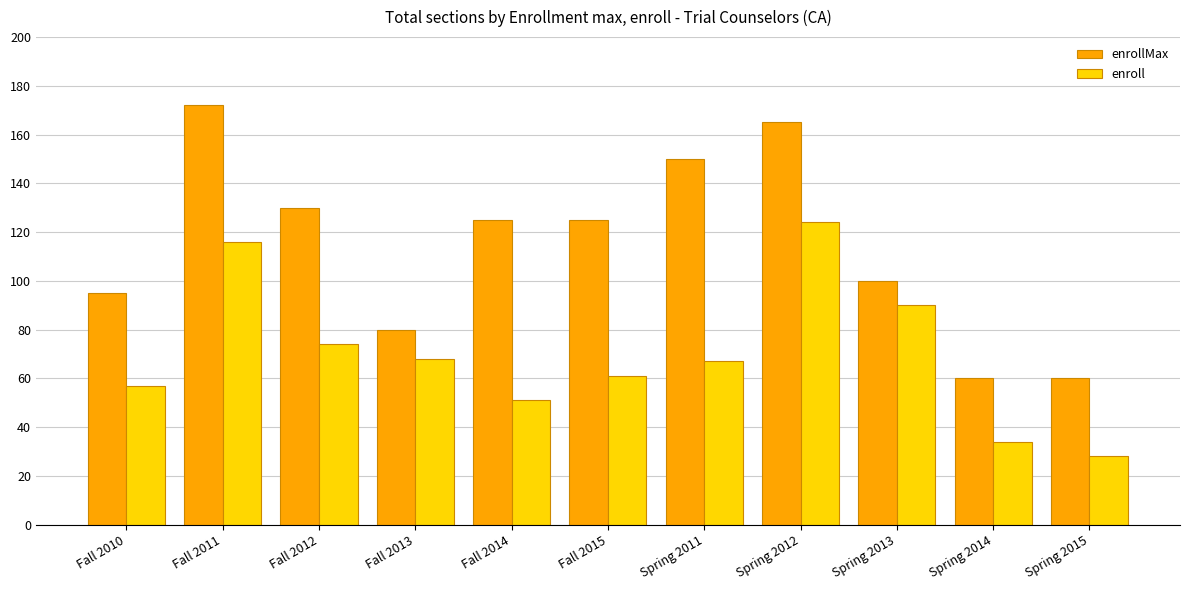

What is the label of the 3rd bar from the right?

Spring 2013